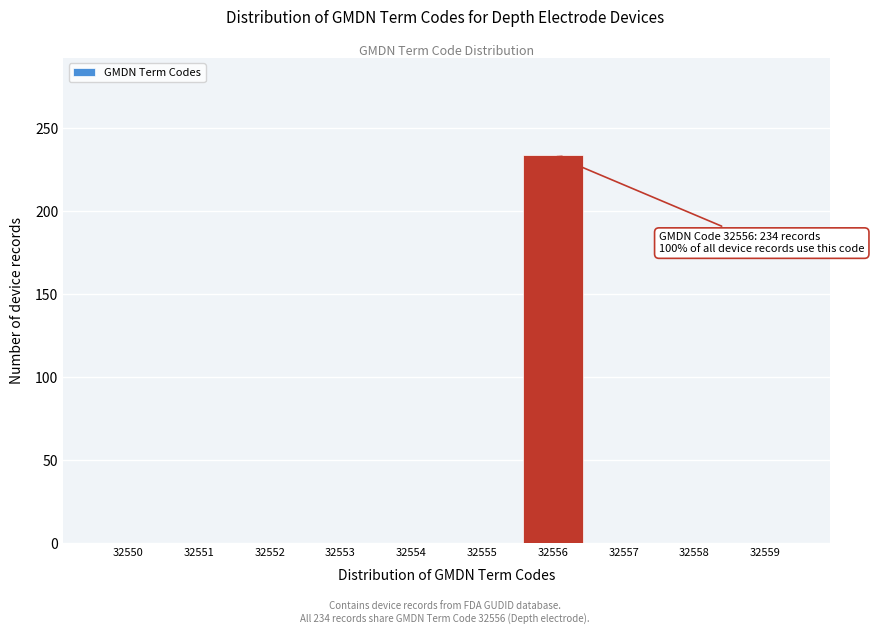

Reading right to left, list all the values displayed in this chart.

32559=0	32558=0	32557=0	32556=234	32555=0	32554=0	32553=0	32552=0	32551=0	32550=0